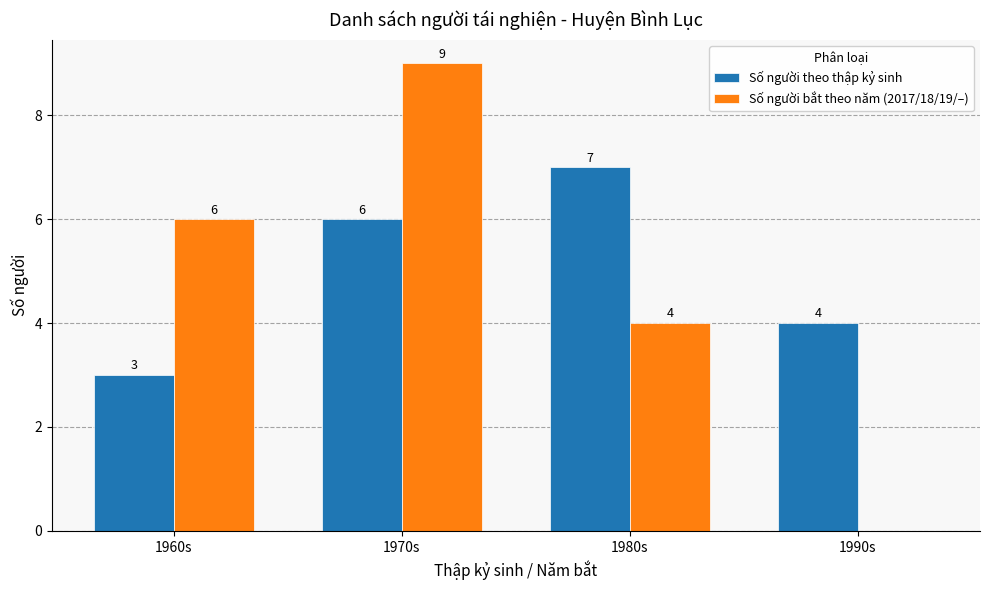

Does the chart contain stacked bars?

No